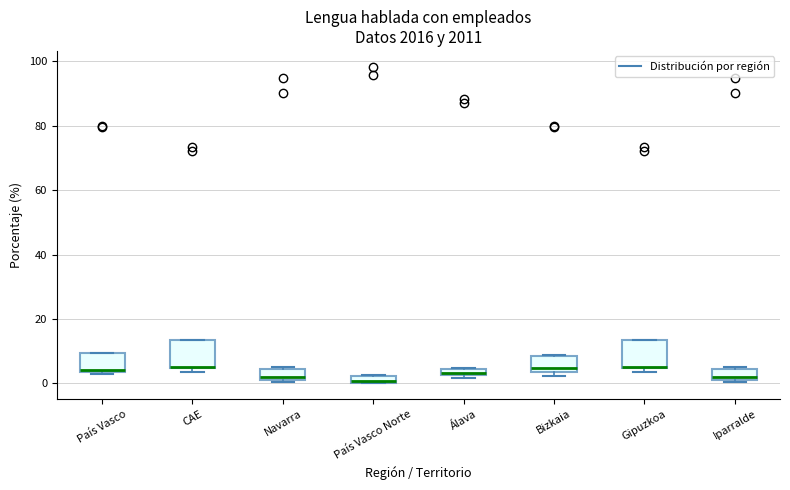

Where is the upper edge of the box for Iparralde on the y-axis? The values are not printed on the chart, so give them approximately, as read against the axis.

4